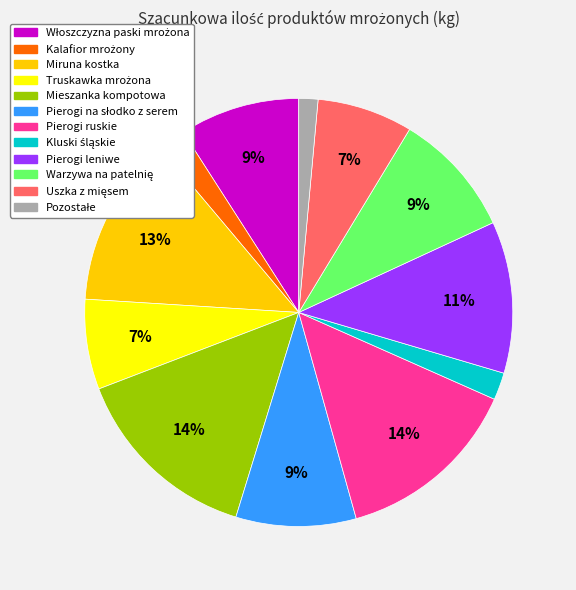

To the nearest percent, what is the difference between the largest and smallest slice percentages?

13%